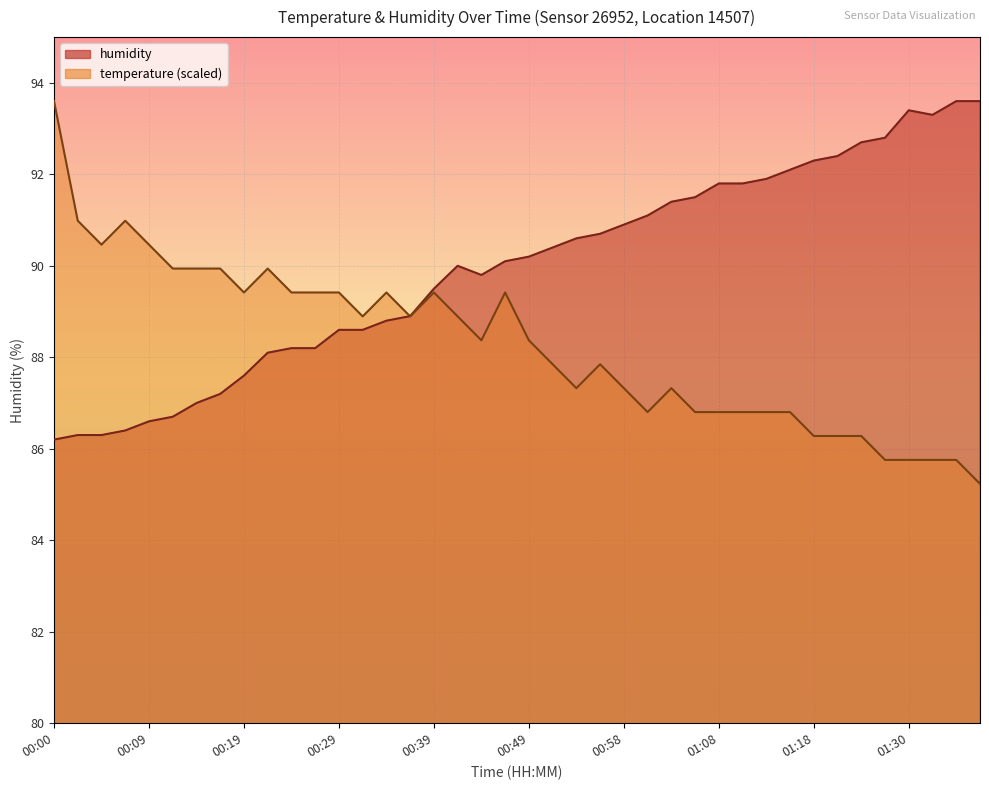

Which series changed the most between 00:44 and 01:11?

humidity